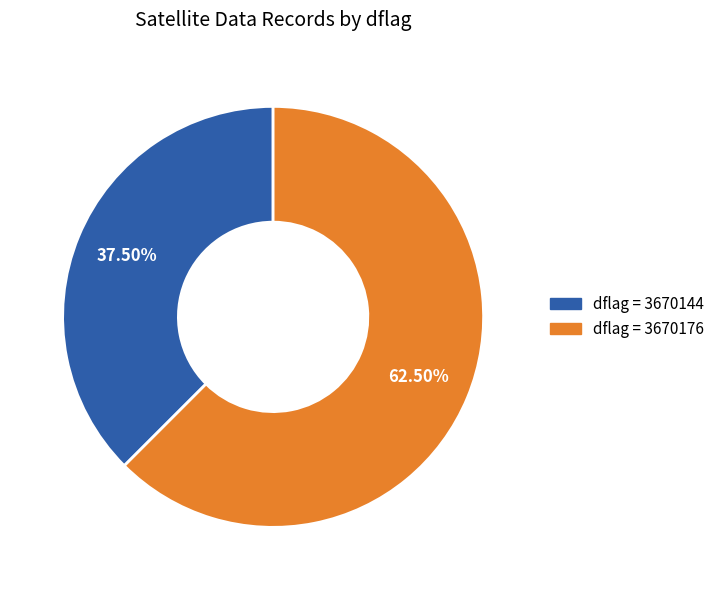

Is there any slice that represents more than half of the pie?

Yes